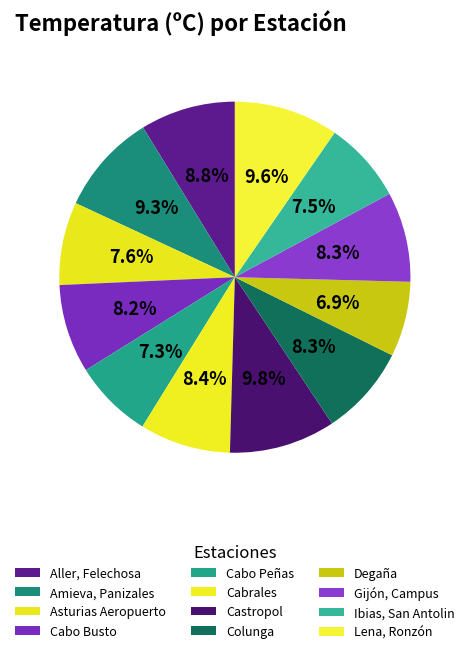

How many slices are in this pie chart?

12